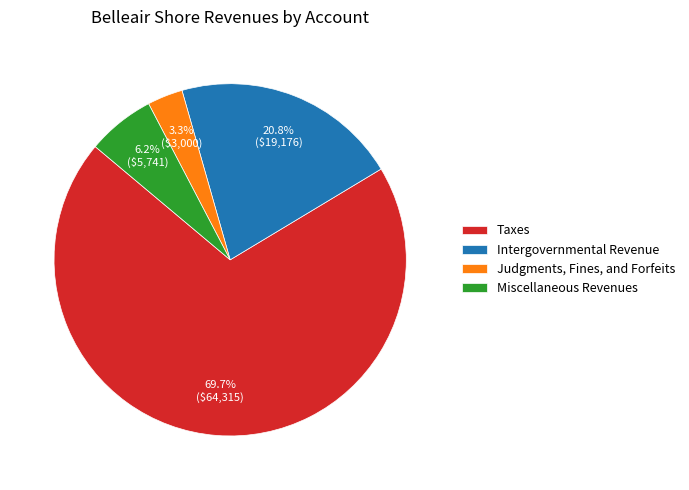

Which category has the smallest portion of the pie?

Judgments, Fines, and Forfeits